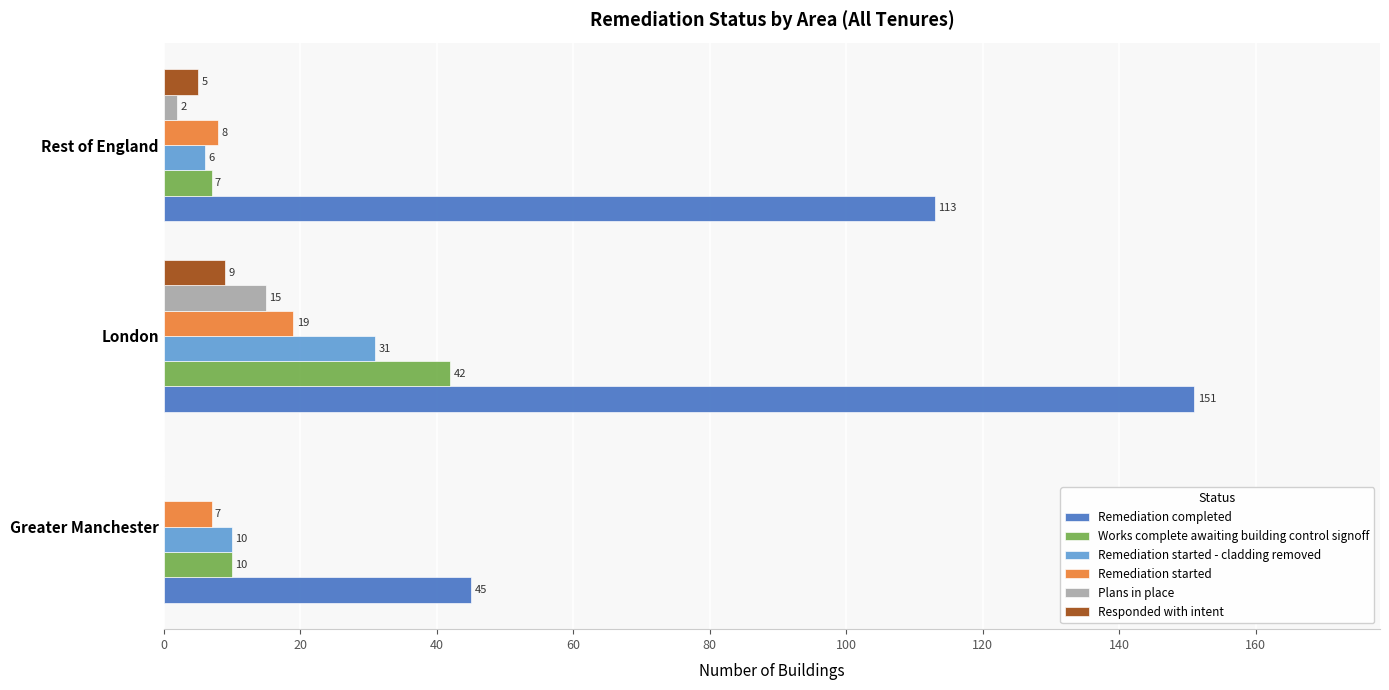

What is the sum of the Remediation completed values at Greater Manchester and London?

196